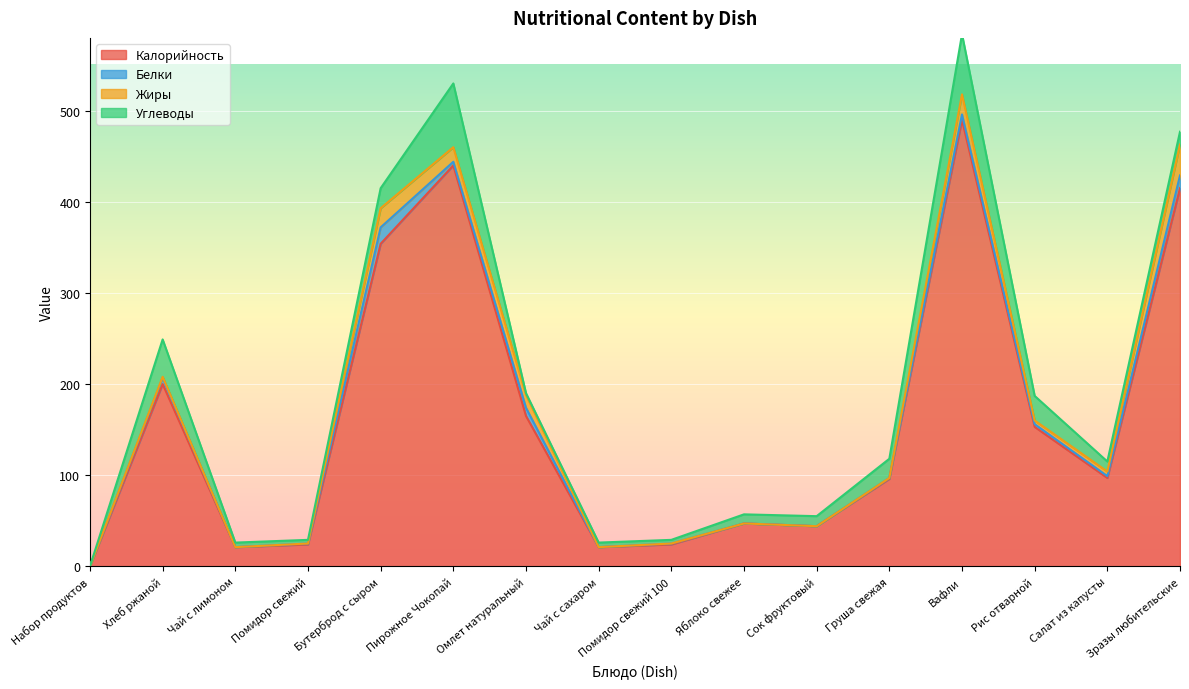

Where is Жиры nearest to the value 17?

Пирожное Чокопай